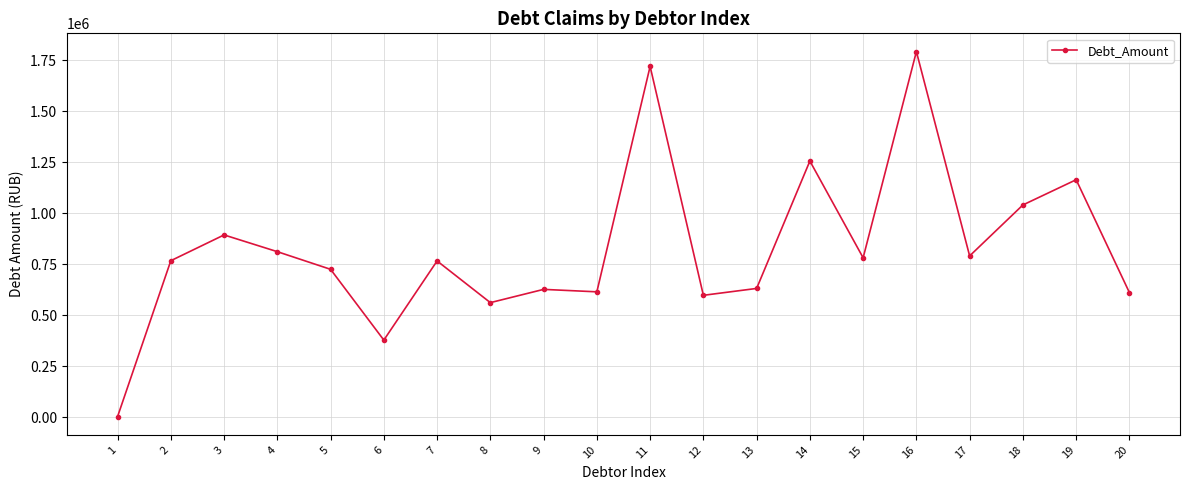

Which label corresponds to the smallest value in the chart?

1